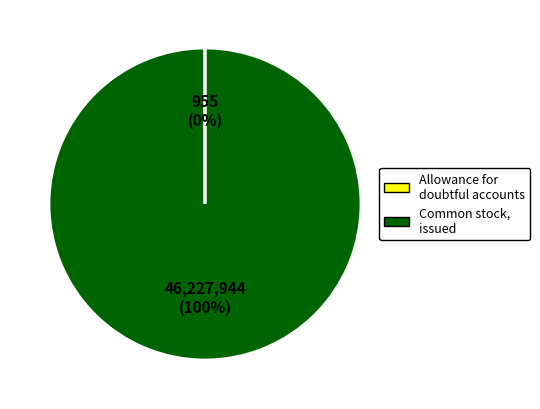

Does any single category account for the majority?

Yes